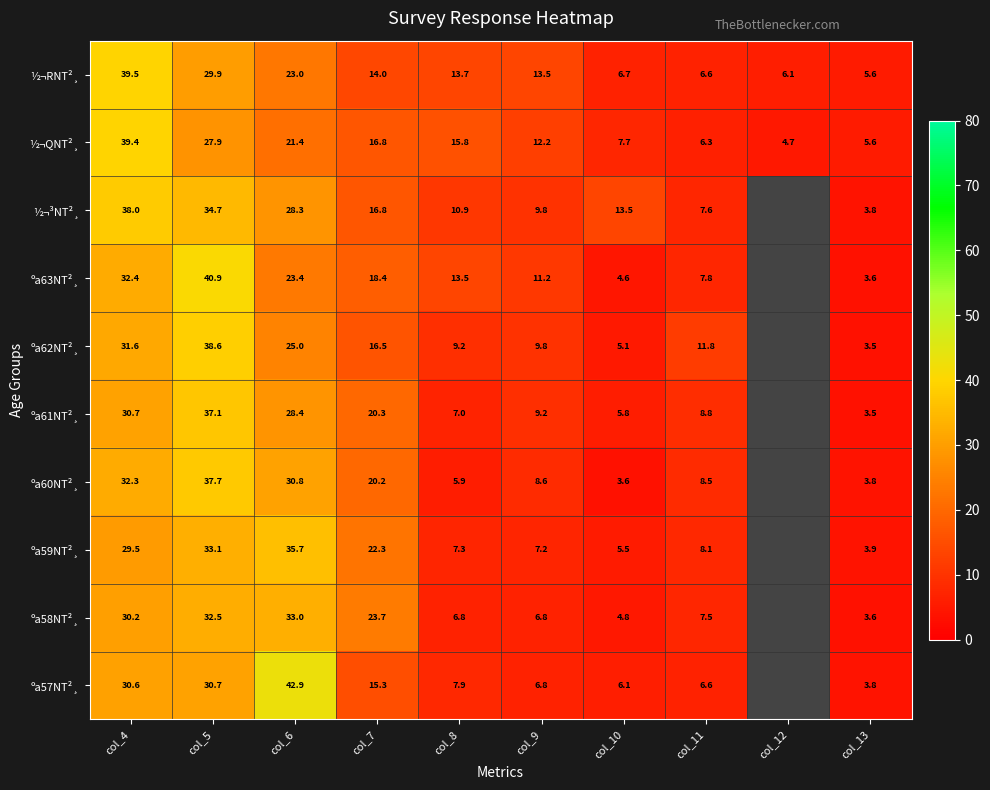

What is the greatest value displayed?

42.9